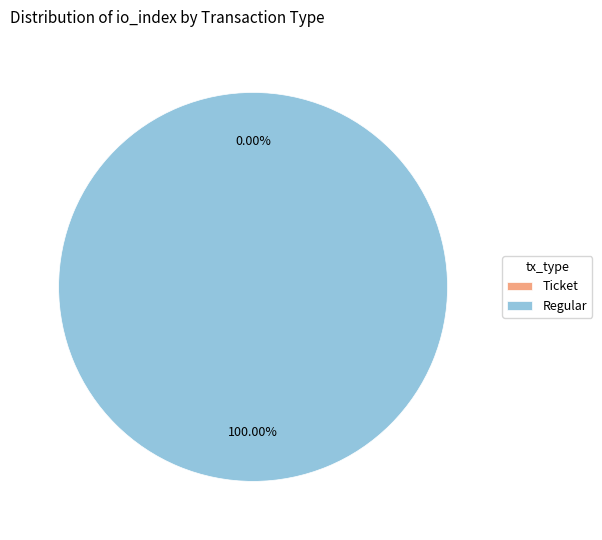

What is the change in value from io_index=0 (Ticket) to io_index=35 (Regular)?

+35